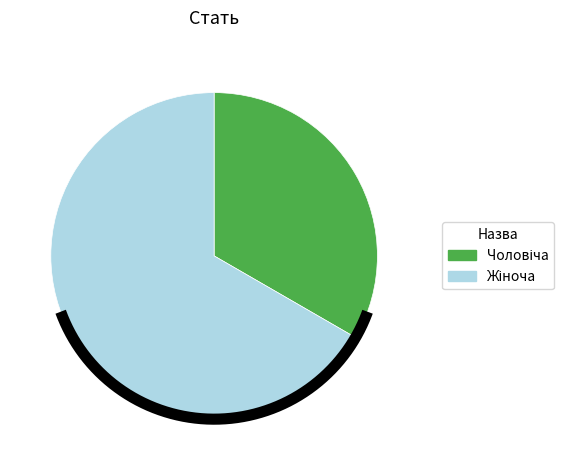

To the nearest percent, what percentage of the pie is Жіноча?

67%